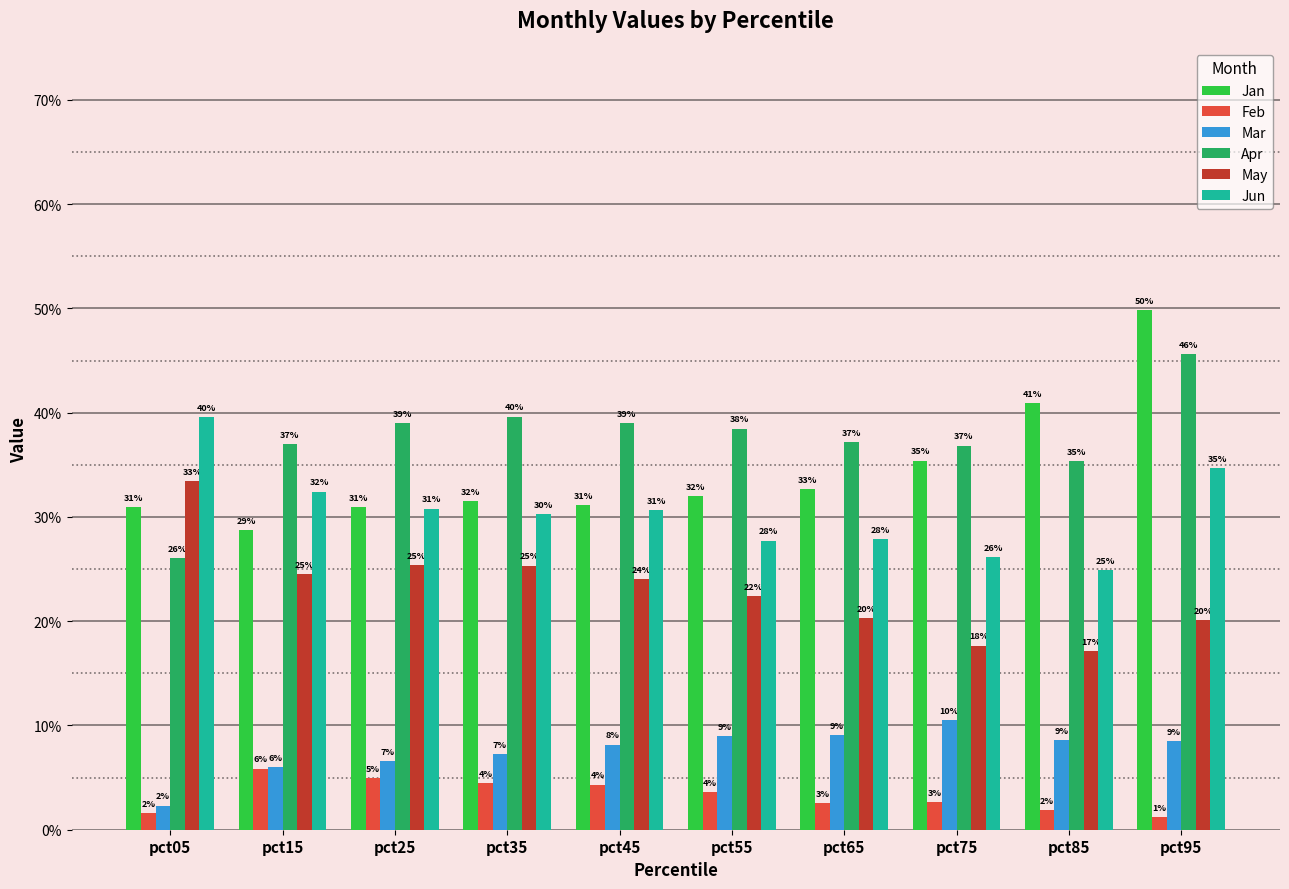

What is the spread (max minus min) of values at pct25?

0.3